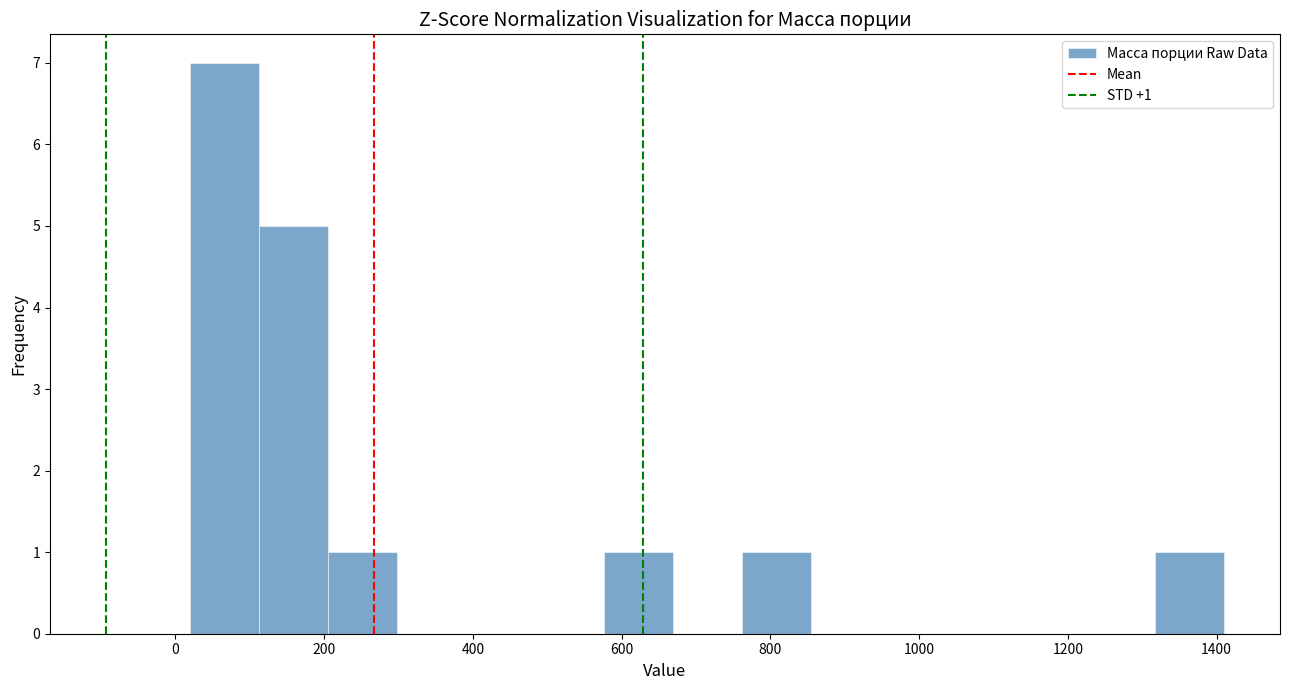

Over which range of the x-axis is the bar tallest?

20 to 120